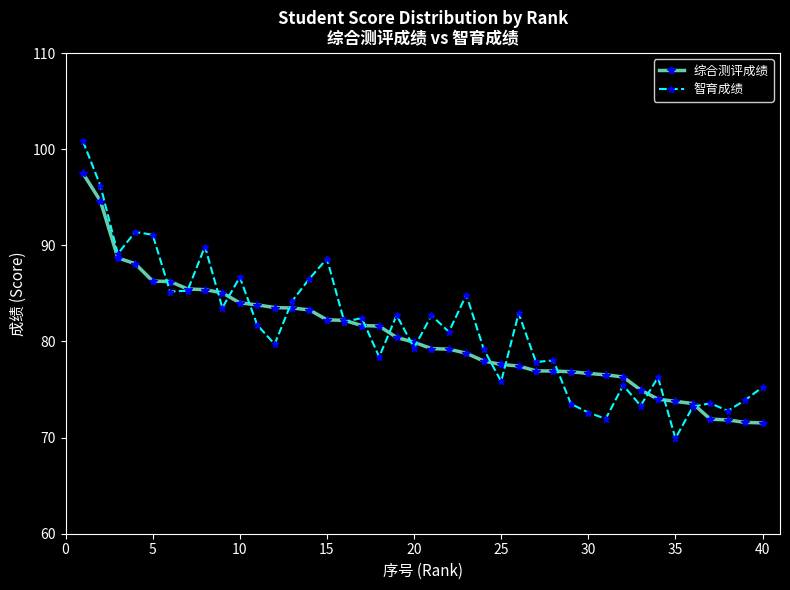

How many distinct data groups are displayed?

2